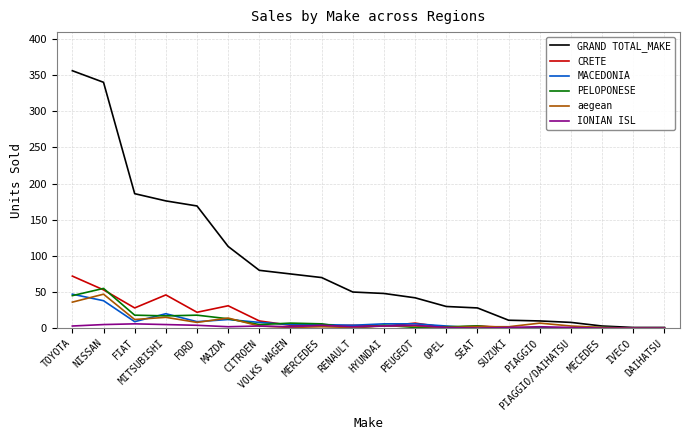

Which series has the largest total across all categories?

GRAND TOTAL_MAKE